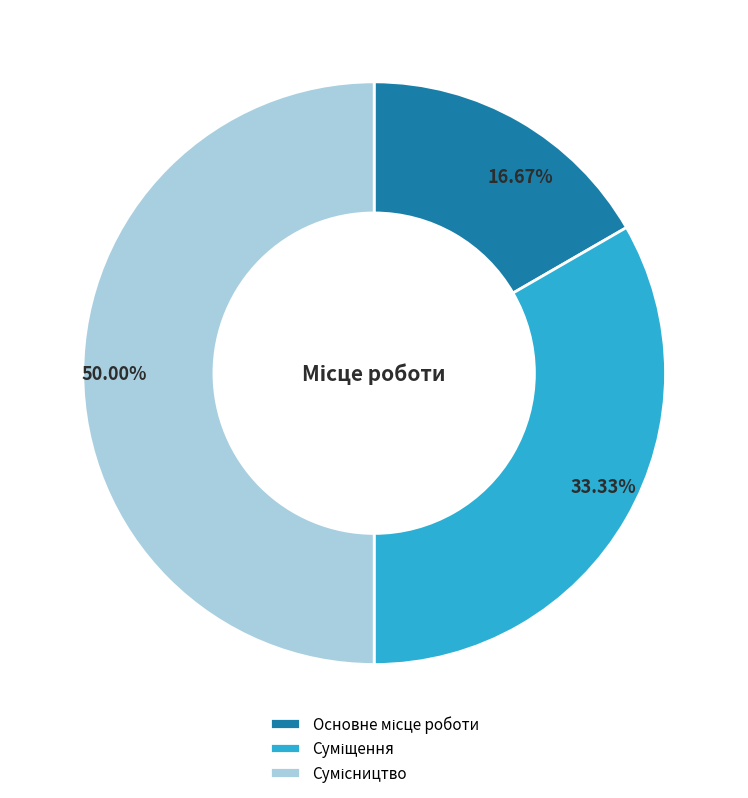

Which has a higher value, Суміщення or Сумісництво?

Сумісництво